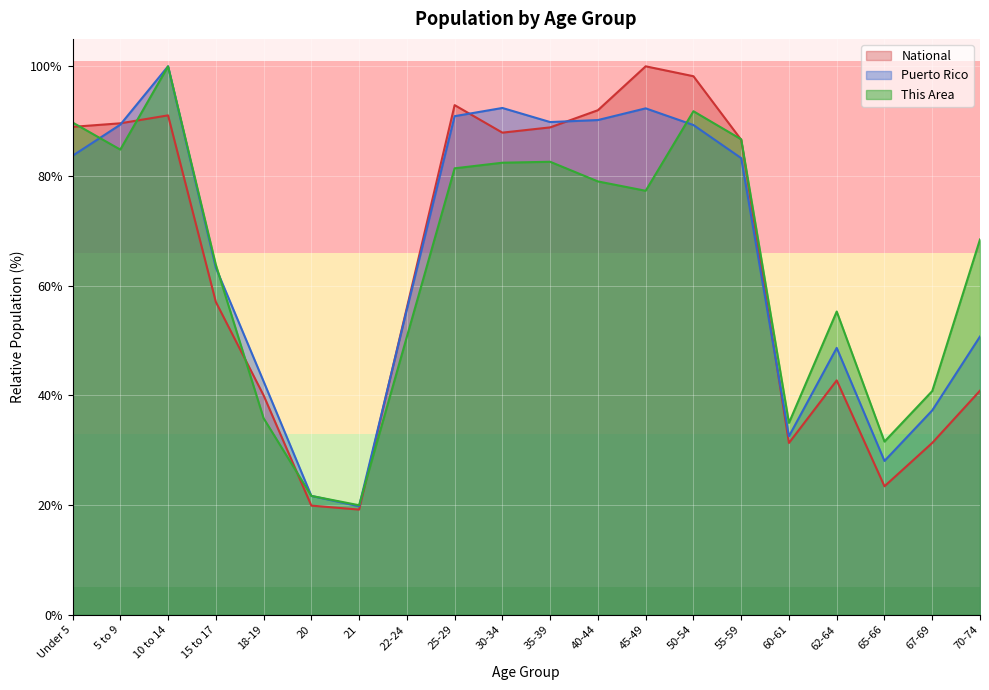

Where is the first local minimum for Puerto Rico?

21